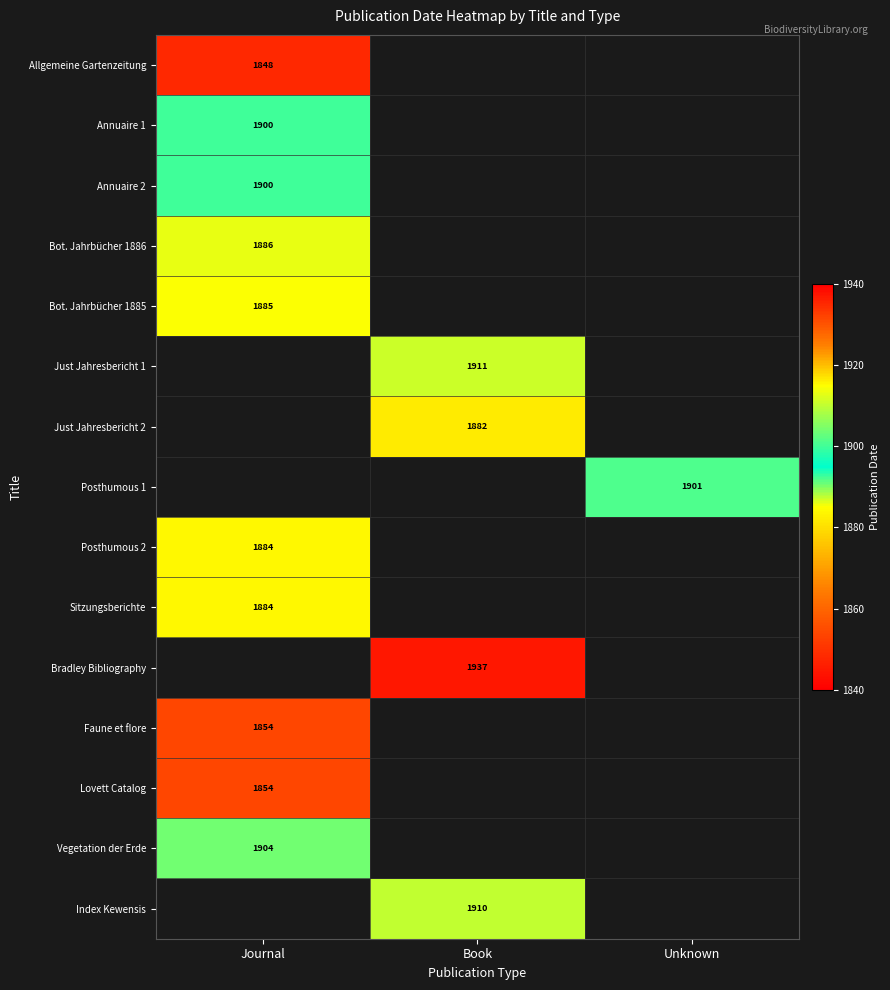

Is it true that Bot. Jahrbücher 1886 equals 490 at Journal?

False